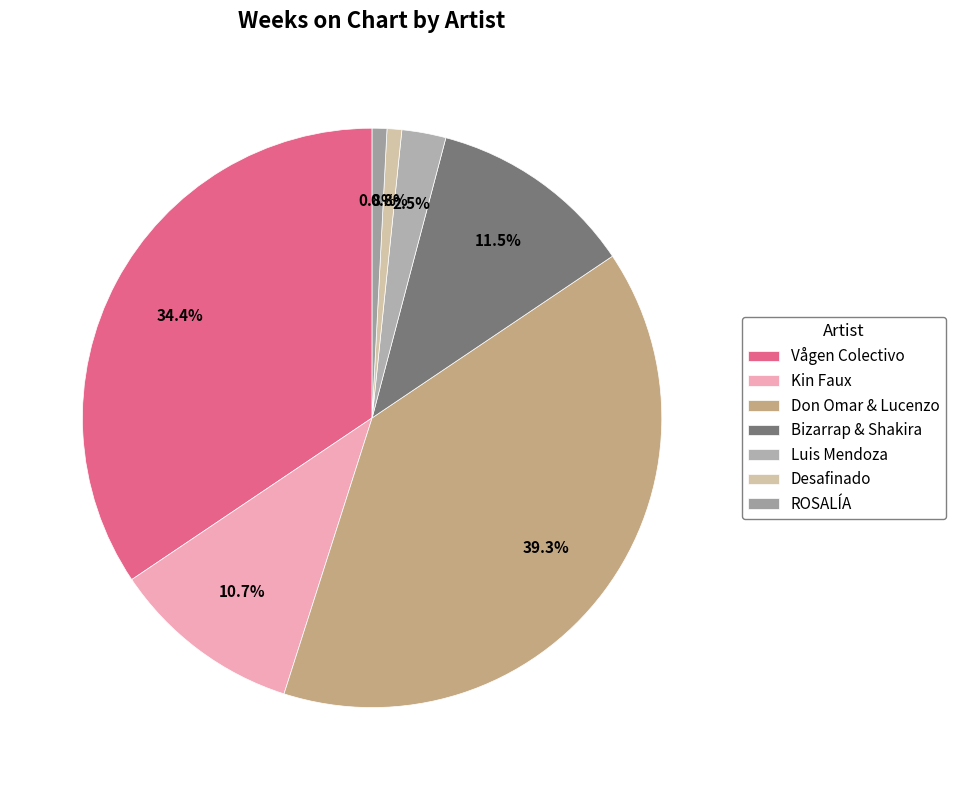

Rank the categories by value from lowest to highest.

Desafinado, ROSALÍA, Luis Mendoza, Kin Faux, Bizarrap & Shakira, Vågen Colectivo, Don Omar & Lucenzo